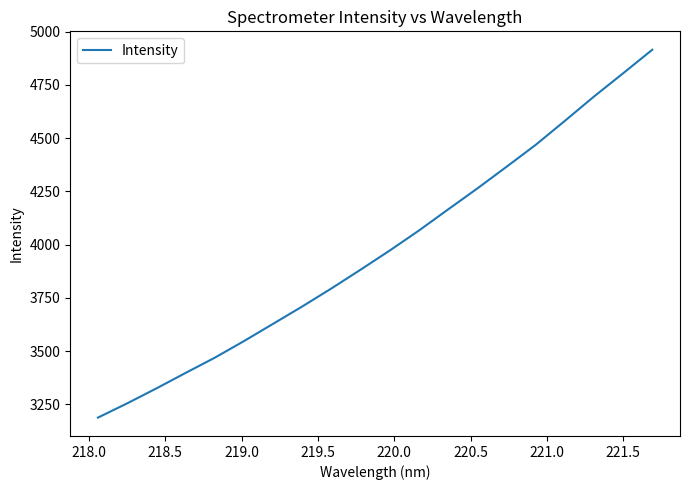

What is the smallest value displayed?

3187.2